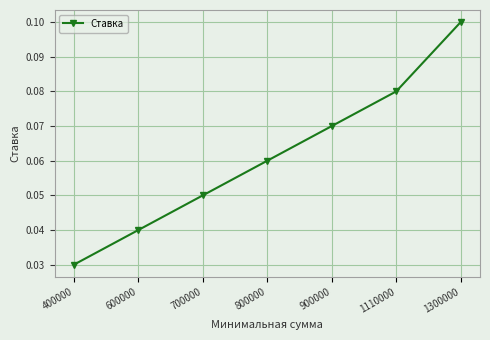

True or false: the data shows 0.1 at 700000.

True